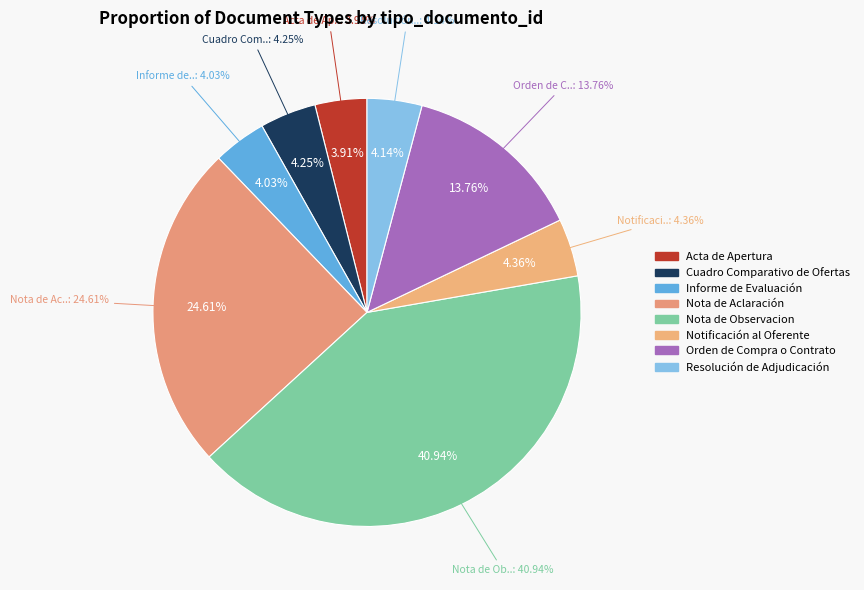

What portion of the pie excludes Nota de Aclaración?

75.4%